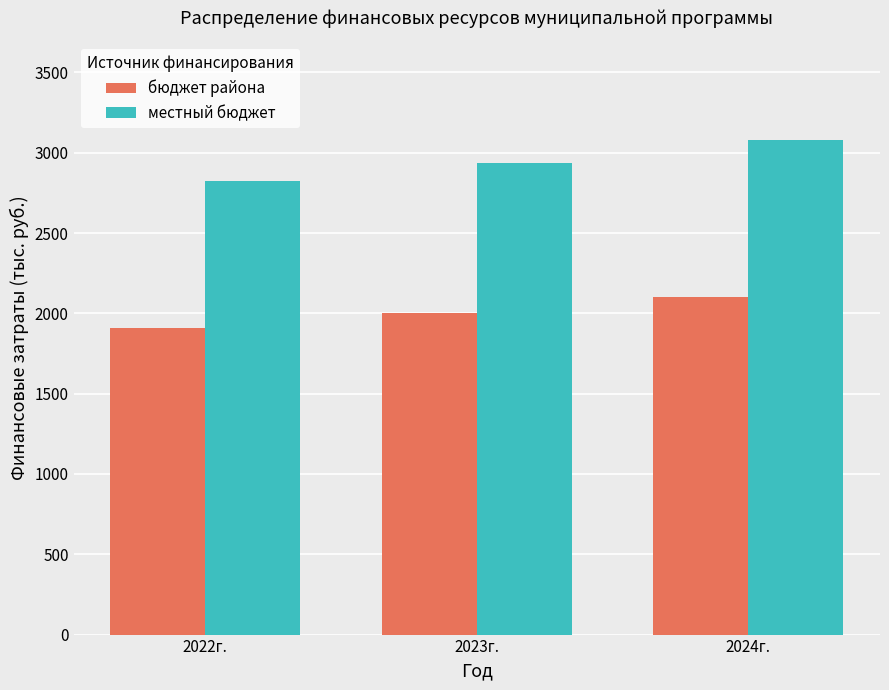

What is the sum of the местный бюджет values at 2022г. and 2024г.?

5901.0